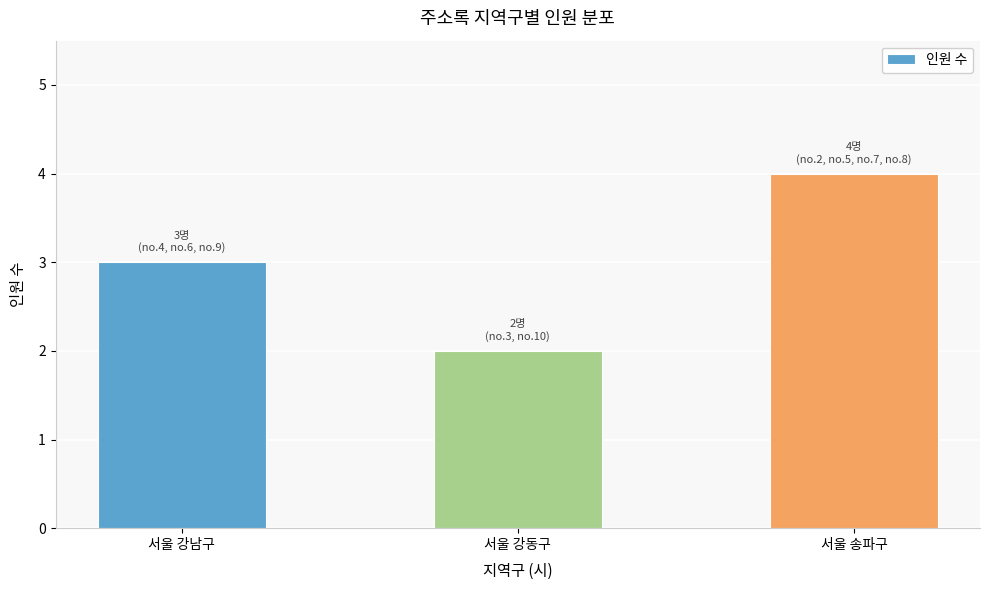

What is the sum of the values at 서울 송파구 and 서울 강동구?

6